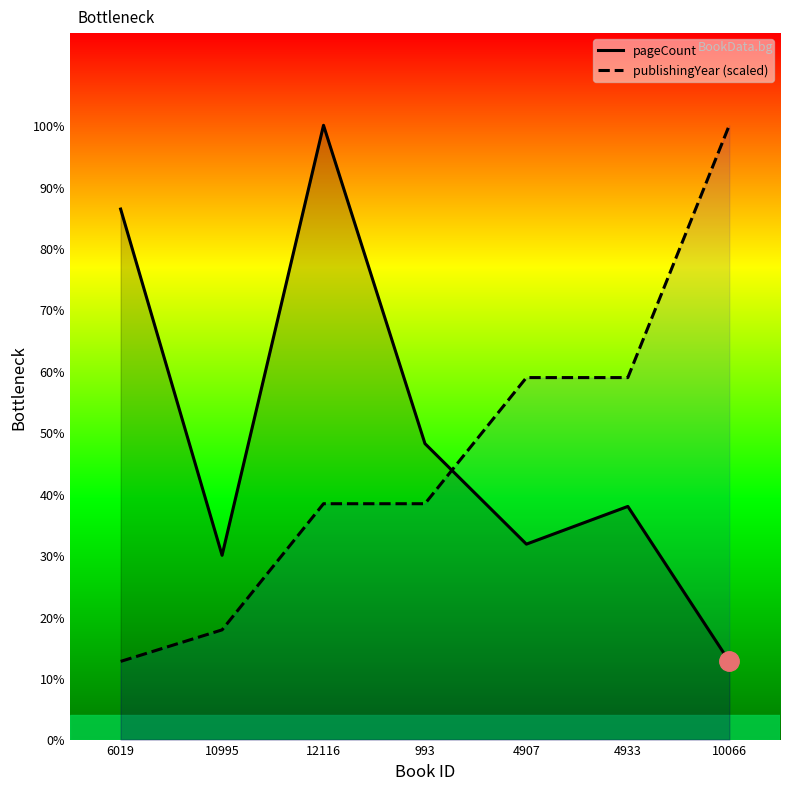

How many lines are shown in the chart?

2